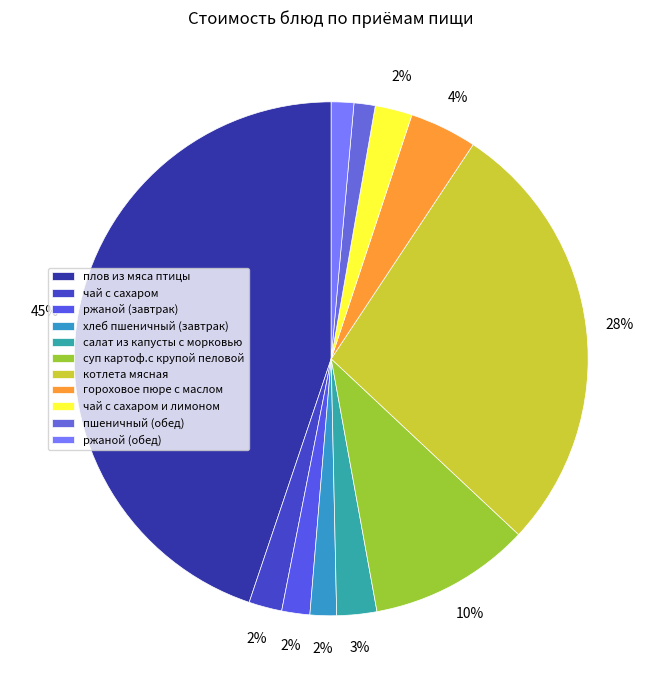

To the nearest percent, what is the difference between the хлеб пшеничный (завтрак) and плов из мяса птицы slice percentages?

43%